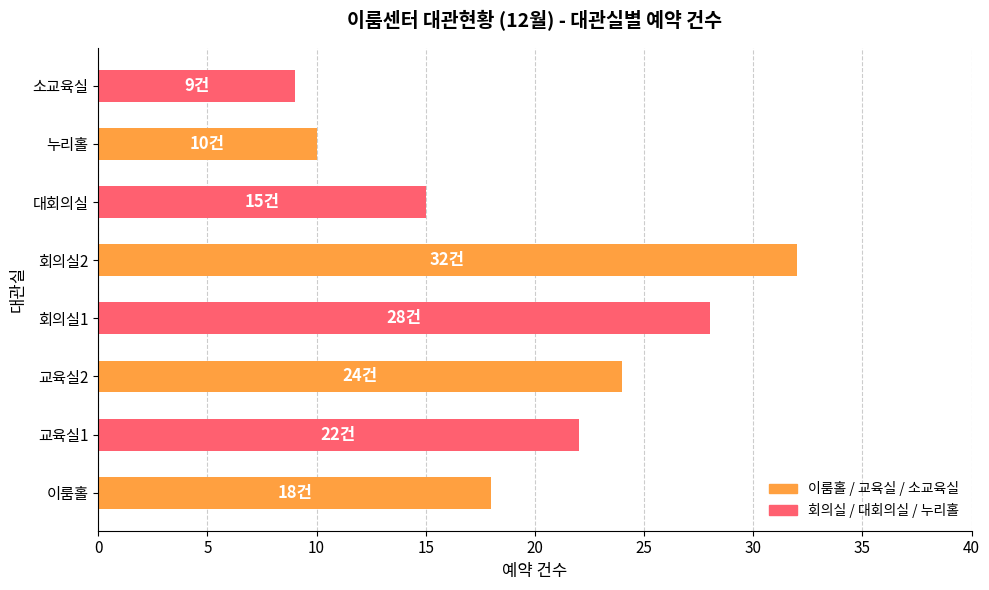

Reading top to bottom, list all the values displayed in this chart.

소교육실=9	누리홀=10	대회의실=15	회의실2=32	회의실1=28	교육실2=24	교육실1=22	이룸홀=18